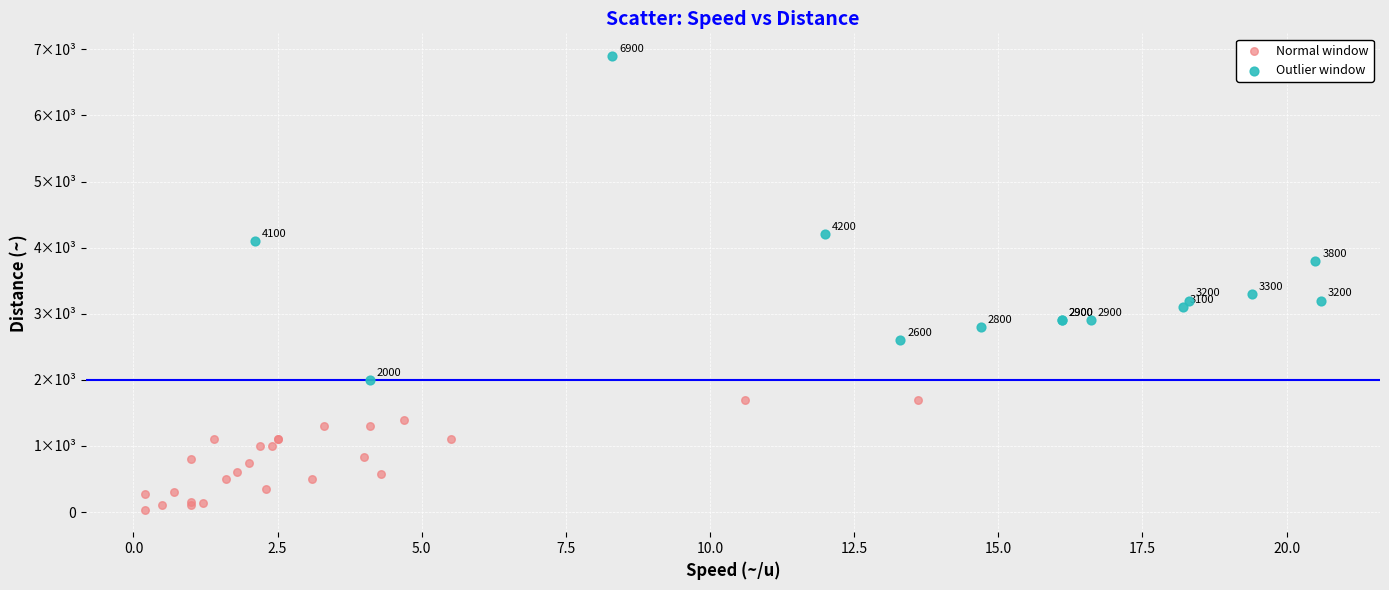

Which series contains the lowest Y value?

Normal window